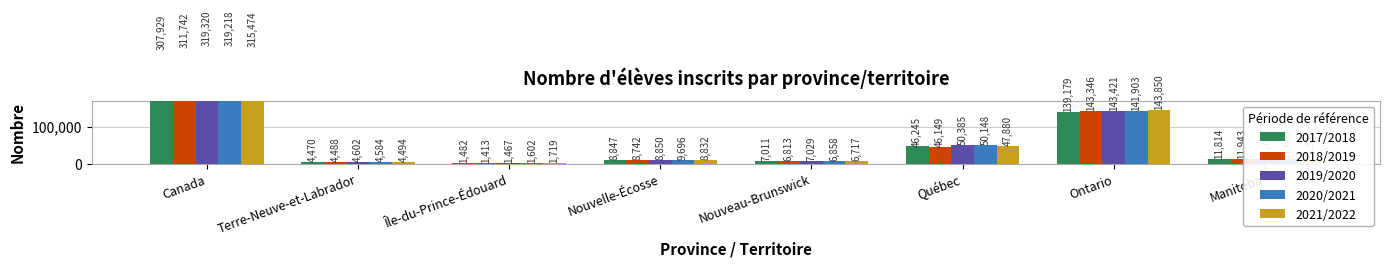

What is the label of the 4th bar from the right?

Nouveau-Brunswick